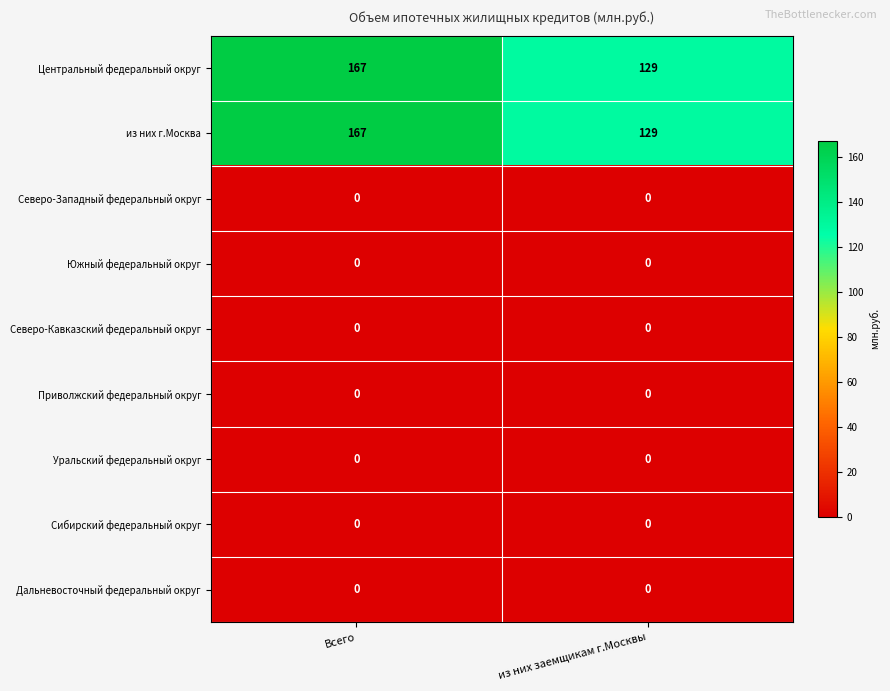

At which category is the sum across all series the highest?

Всего